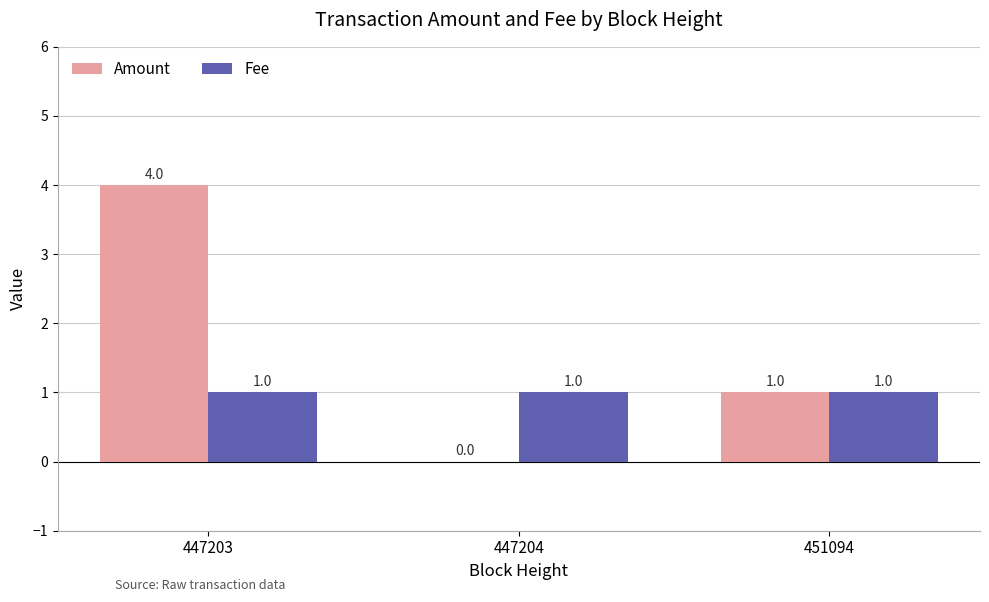

What is the sum of all Amount values?

5